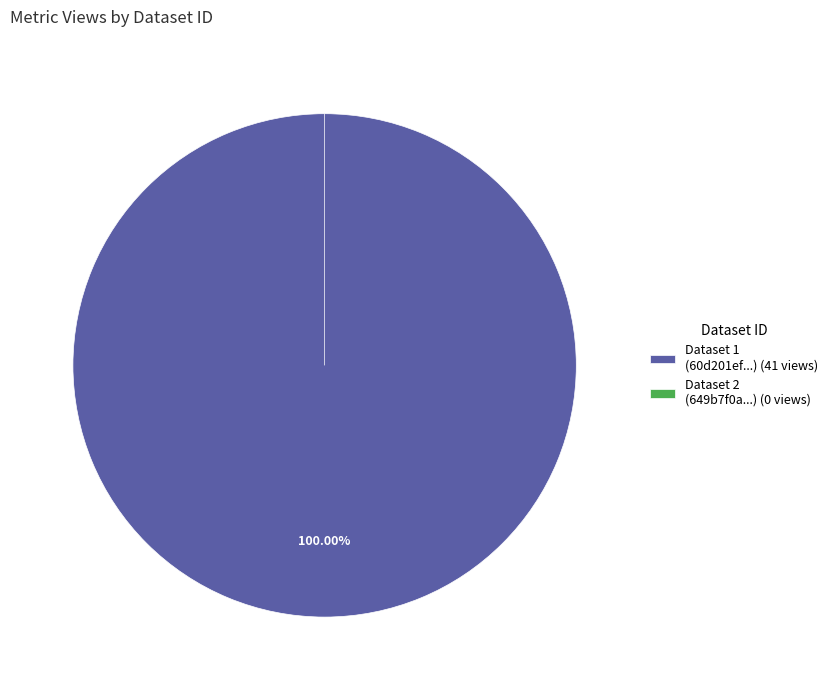

What is the largest slice in the pie chart?

60d201ef0781901de963327e